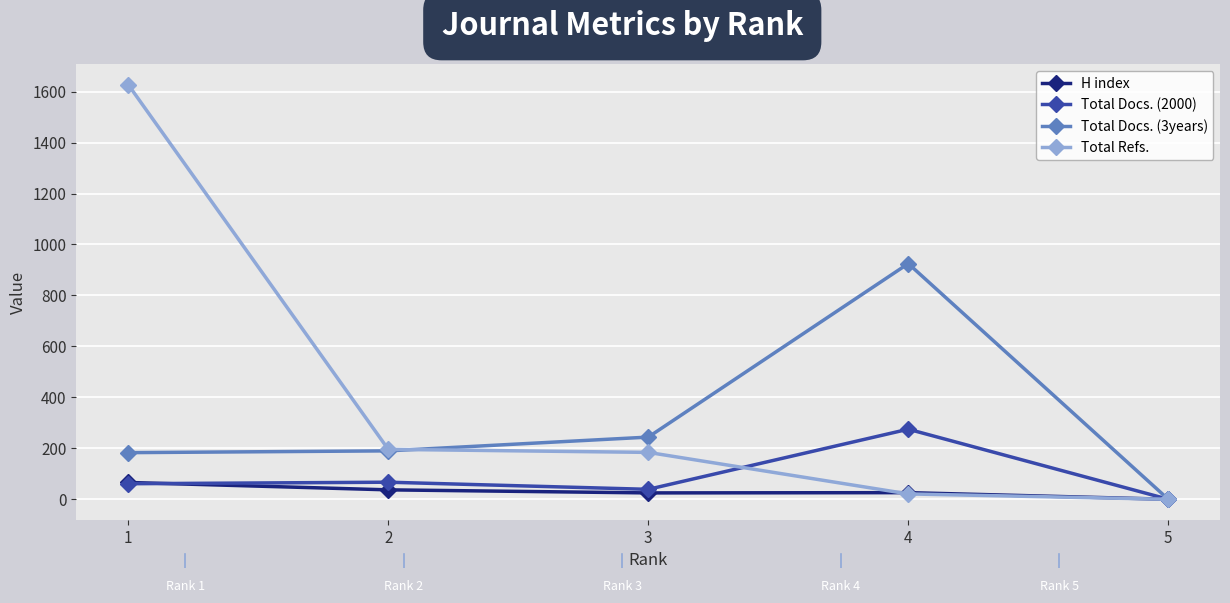

Which series has the largest total across all categories?

Total Refs.